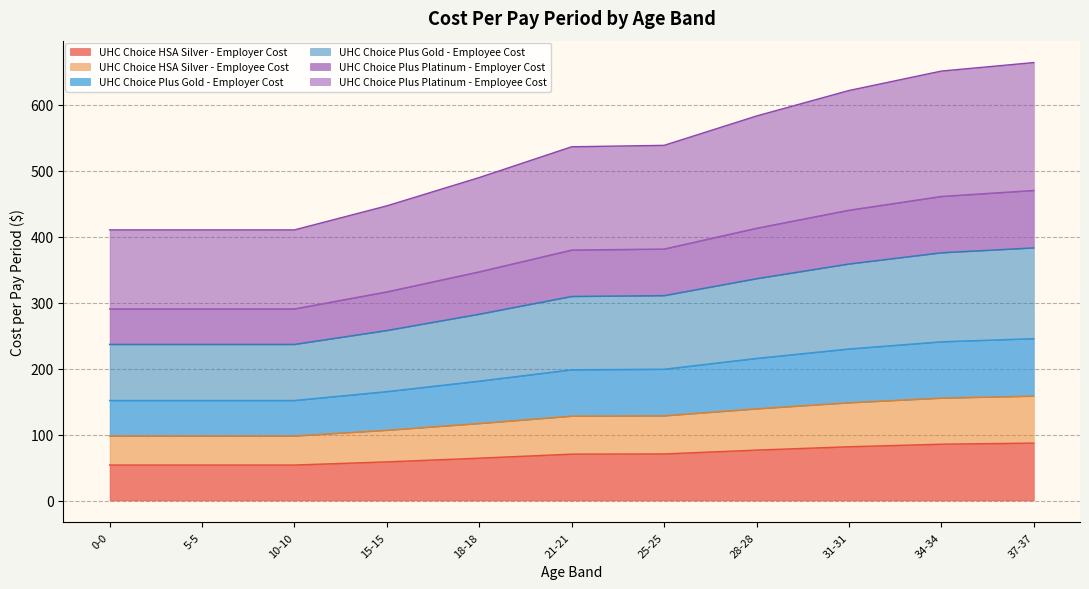

At how many categories does at least one series exceed 86?

11